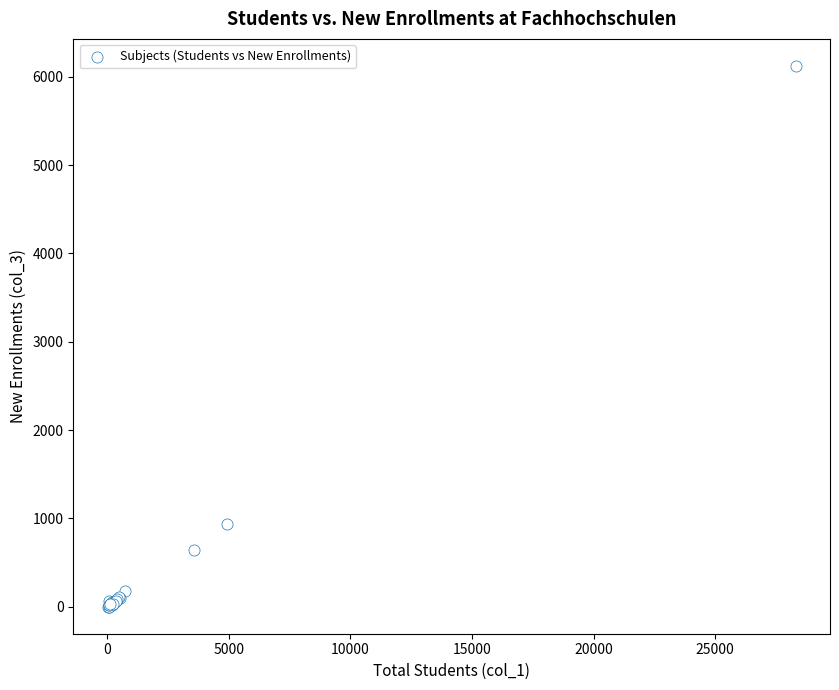

What Y value in the scatter plot is closest to 3061?

932